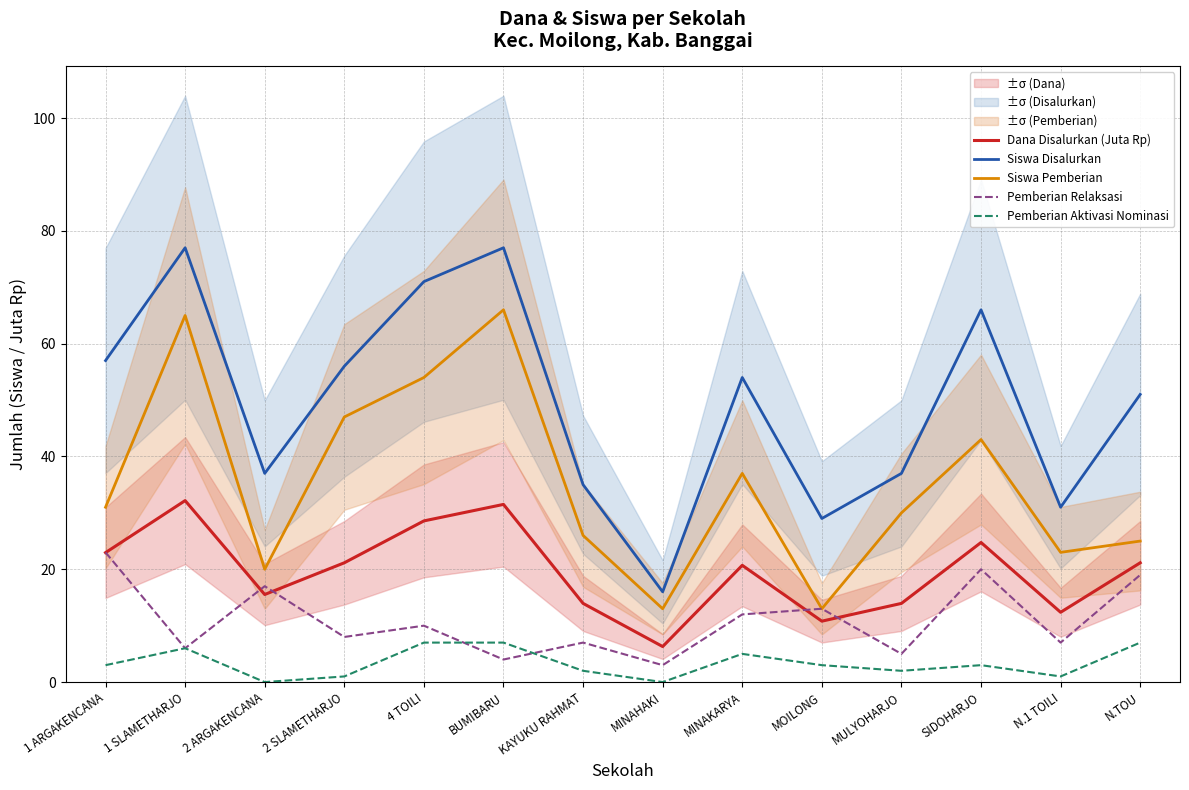

What is the difference between the maximum and minimum values in the Siswa Disalurkan series?

61.0